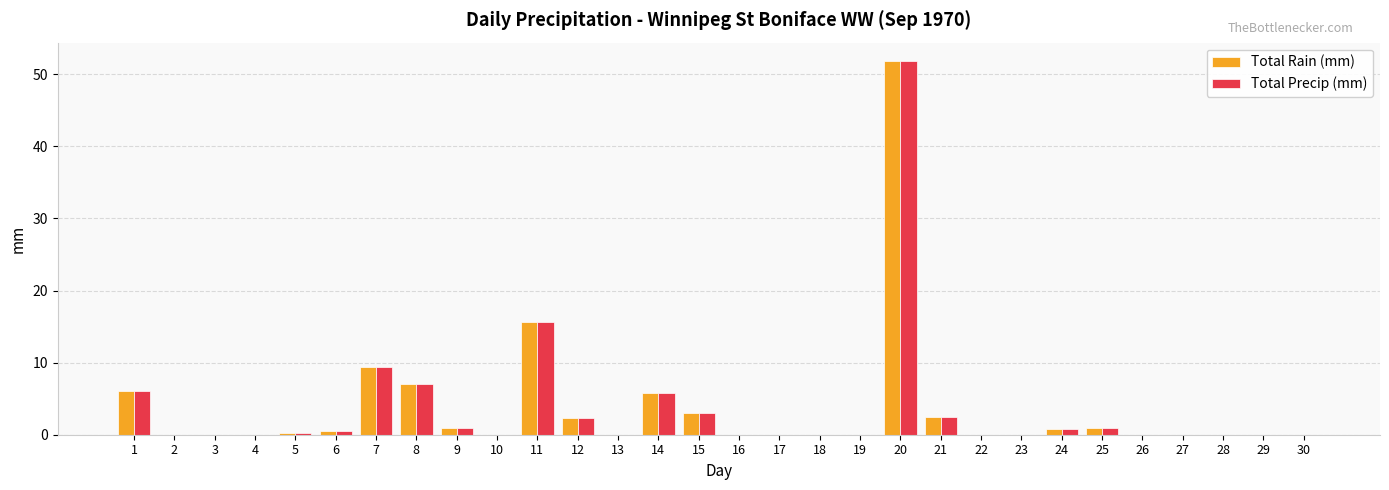

At which category is the sum across all series the highest?

20